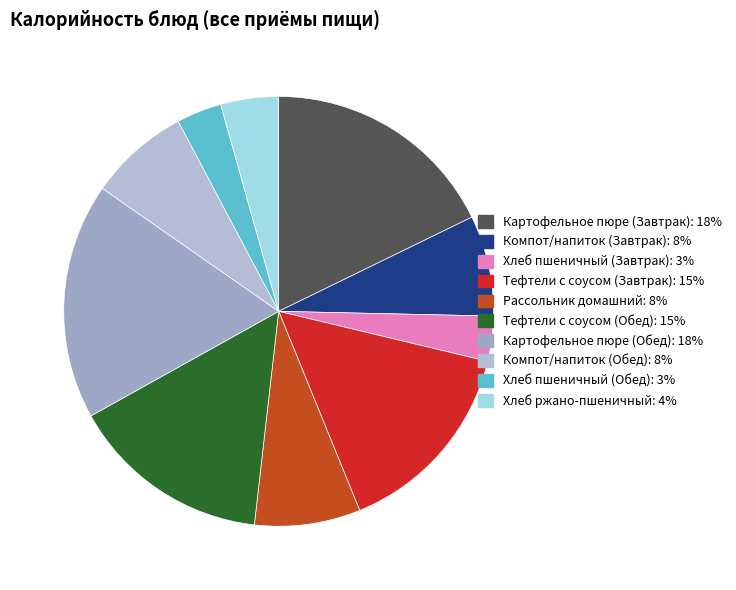

How many segments does this pie chart have?

10